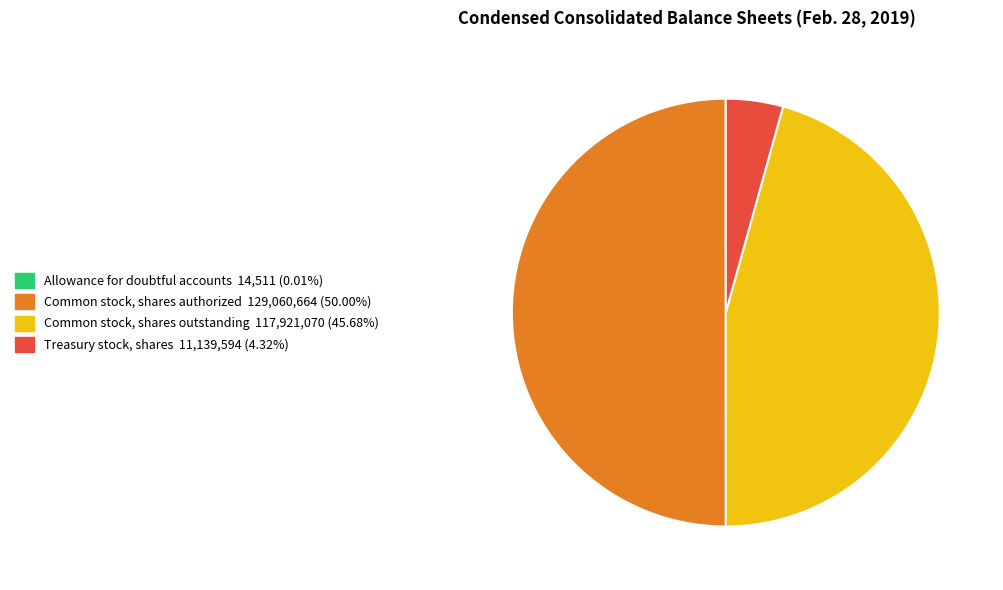

Does Common stock, shares outstanding account for over 50% of the chart?

No